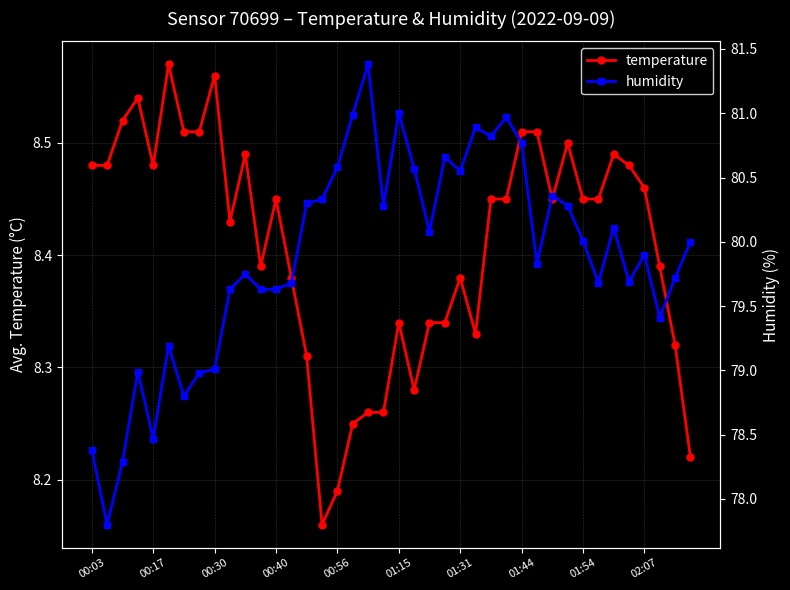

How many temperature values are between 8 and 9?

40